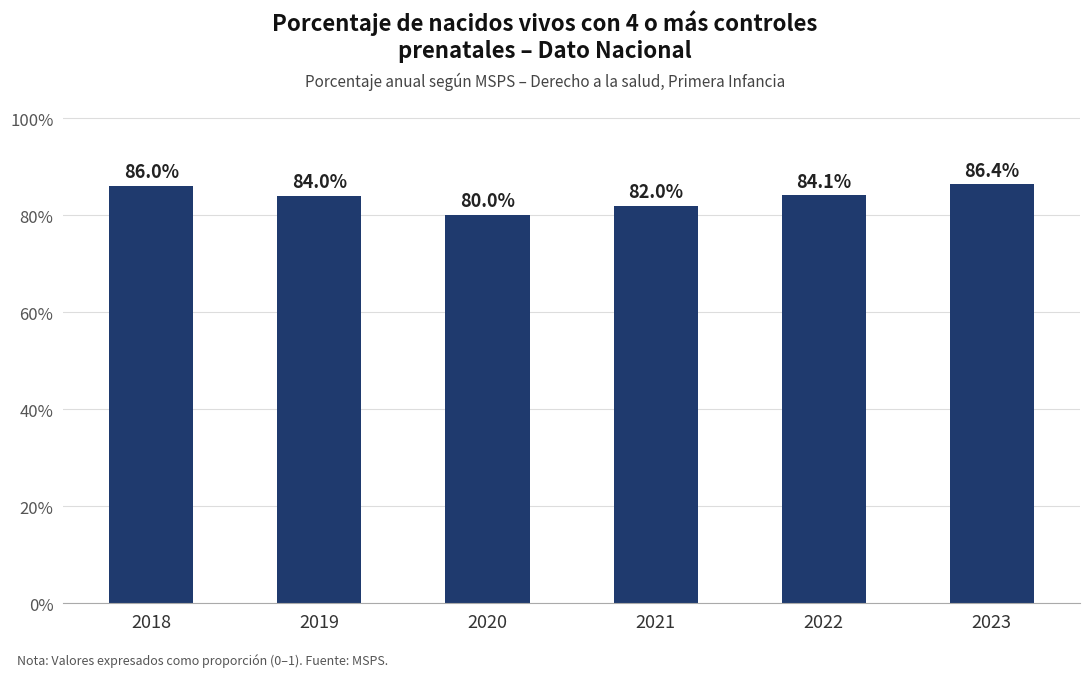

How many data points does each series have?

6